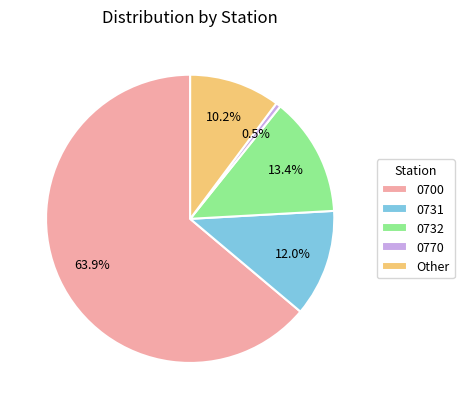

What is the ratio of the value at 0731 to the value at Other?

1.2